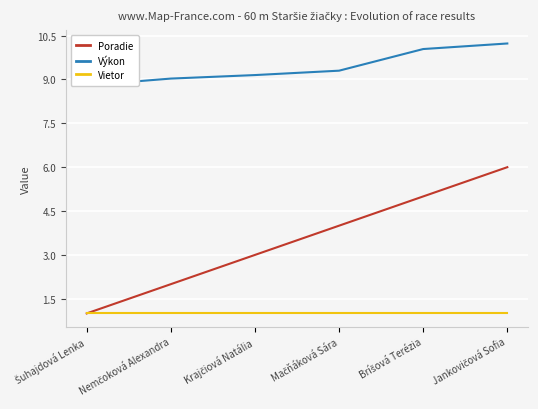

What position from the right is Nemčoková Alexandra?

5